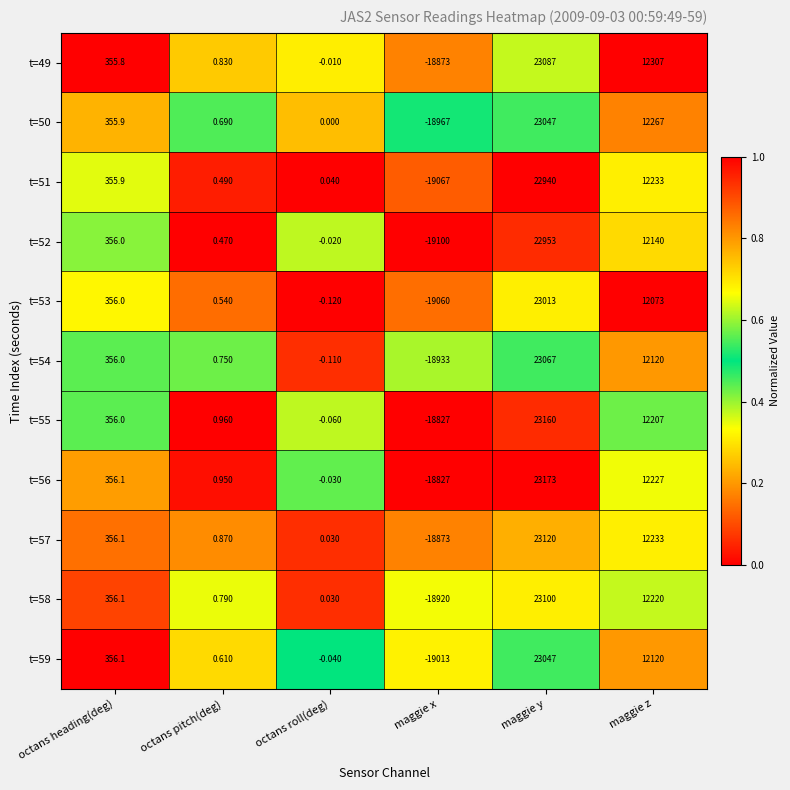

Which category has the lowest value in the t=58 series?

maggie x